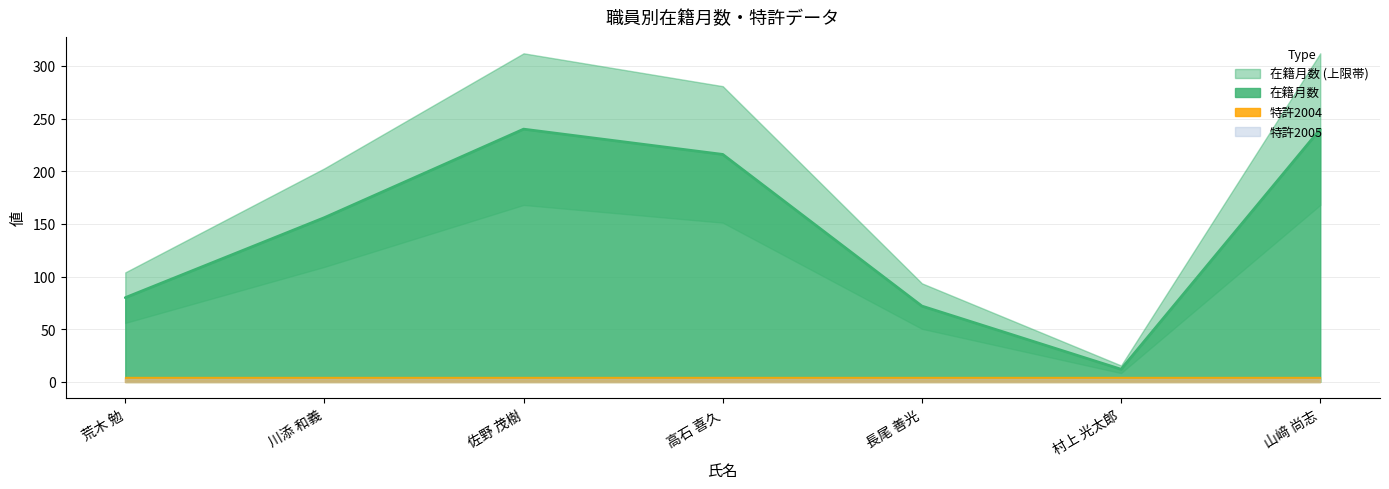

The value of 在籍月数 at 高石 喜久 is 71. True or false?

False